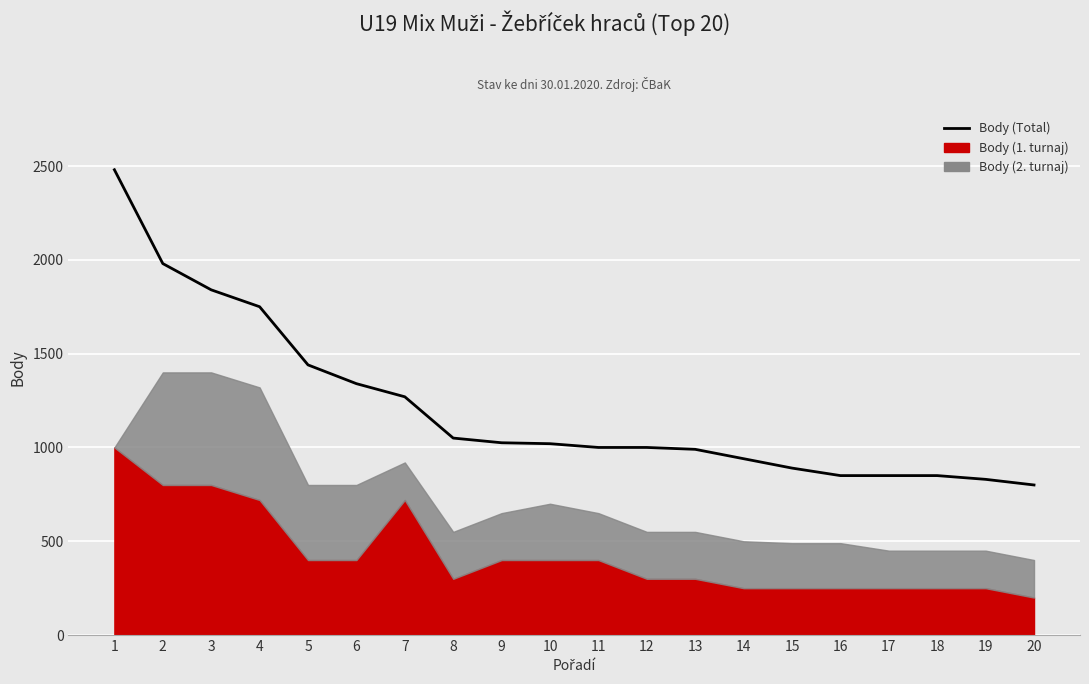

Does the chart display data point markers on the line(s)?

No